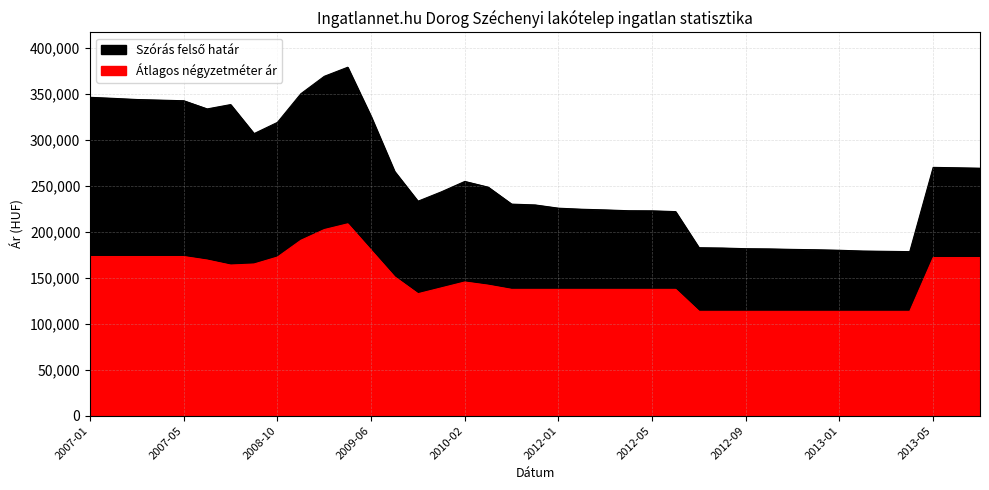

True or false: Szórás felső határ and Átlagos négyzetméter ár intersect in this chart.

False